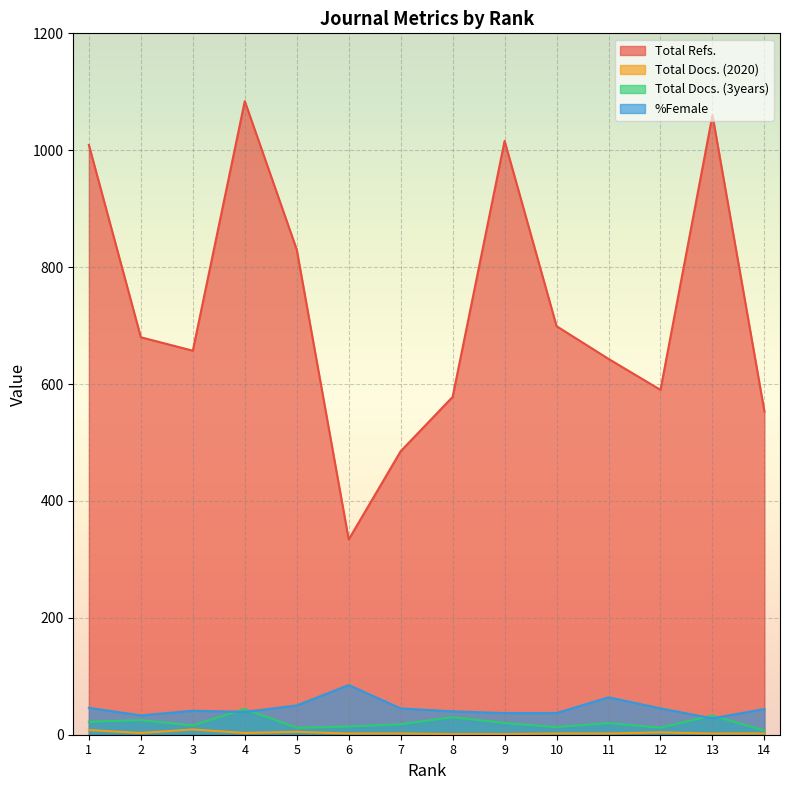

Which category has the lowest value in the %Female series?

13